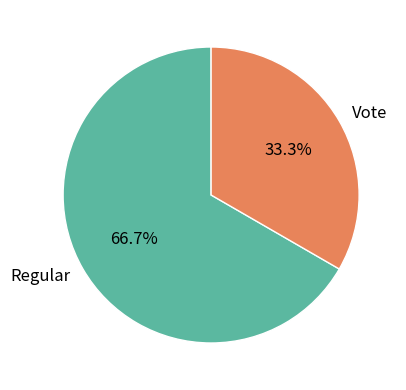

To the nearest percent, what percentage of the pie is Regular?

67%